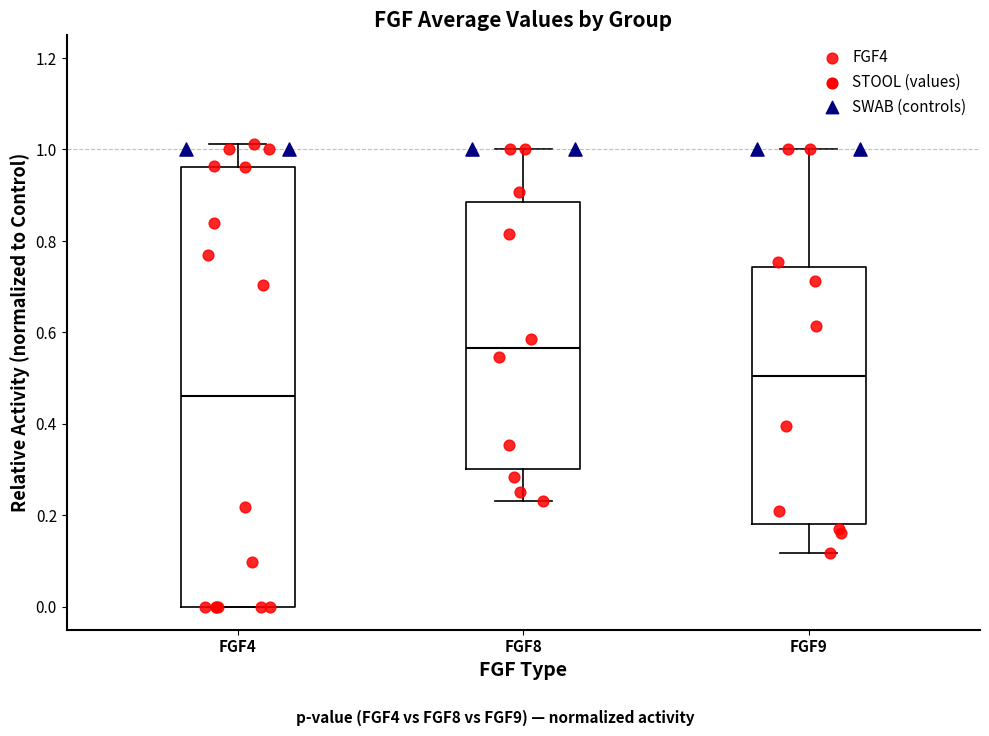

Reading left to right, read every box against the y-axis: the position of its median line, the range the box covers, and the ends of its whiskers. The values are not printed on the chart, so give them approximately, as read against the axis.

FGF4: median 0.46, box 0.00 to 0.96, whiskers 0.00 to 1.02
FGF8: median 0.56, box 0.30 to 0.88, whiskers 0.24 to 1.00
FGF9: median 0.50, box 0.18 to 0.74, whiskers 0.12 to 1.00